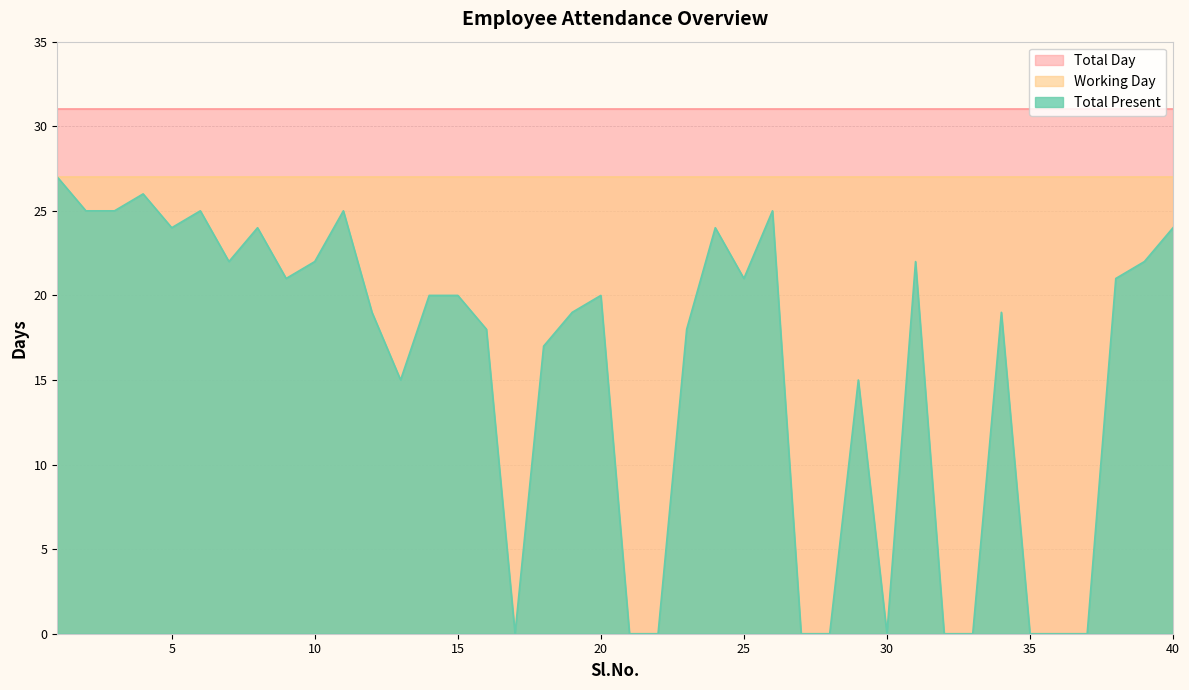

At how many categories does at least one series exceed 1?

40